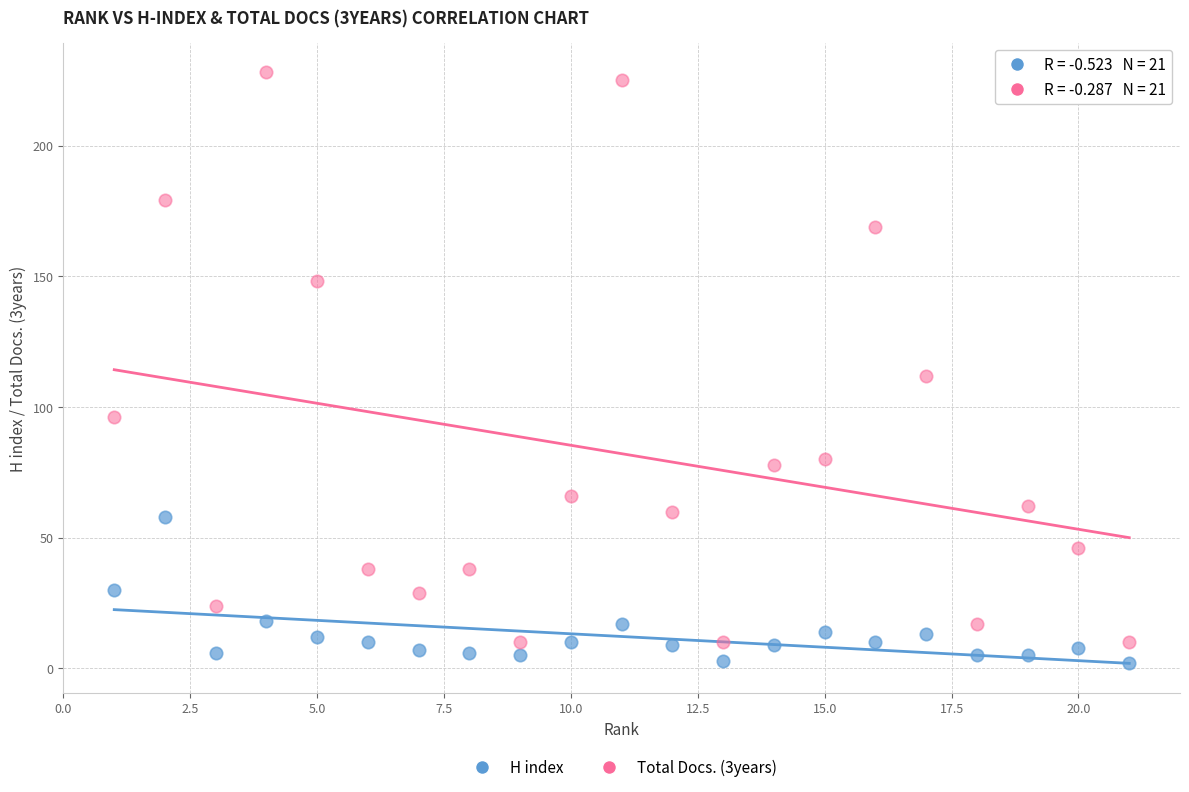

Which series has the largest Y range (max minus min)?

Total Docs. (3years)